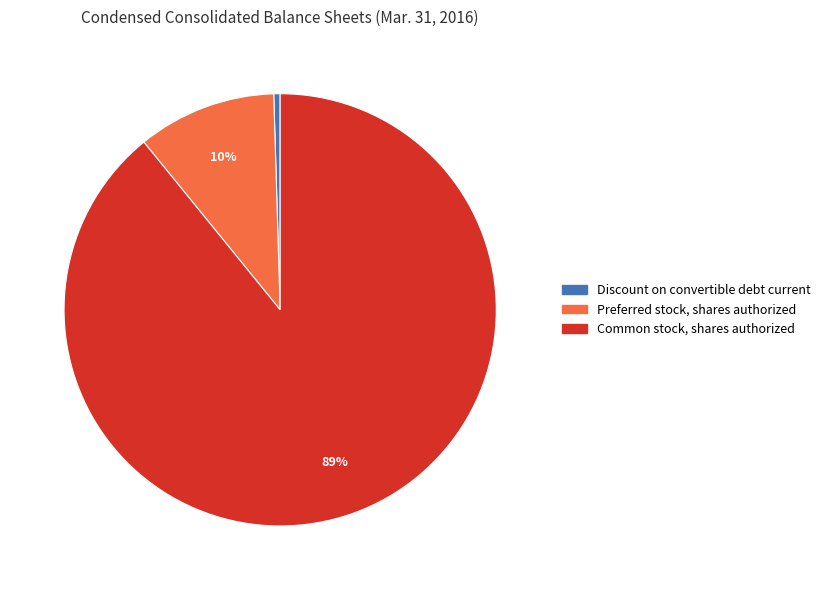

How many segments does this pie chart have?

3